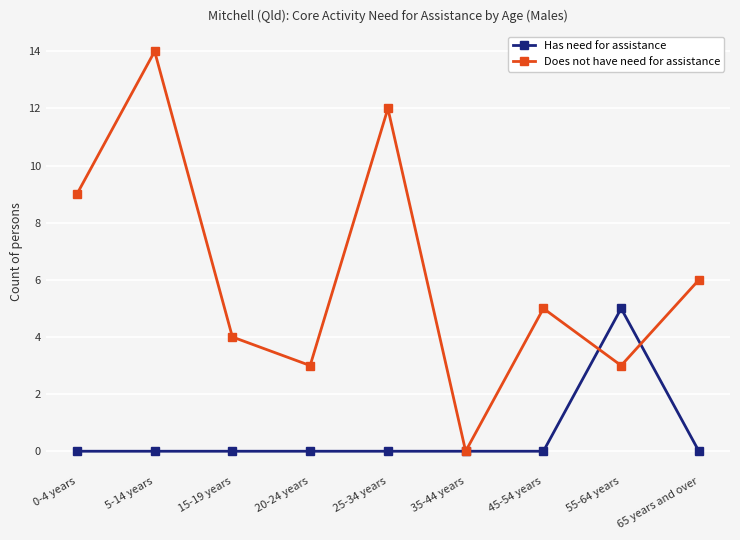

How many interior local valleys does the Does not have need for assistance series have?

3